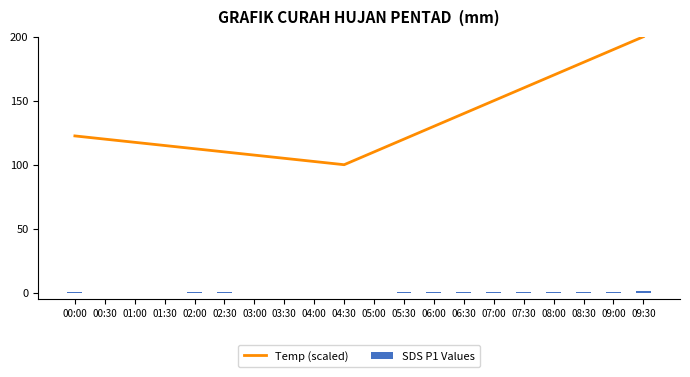

What is the label of the 10th bar from the right?

05:00